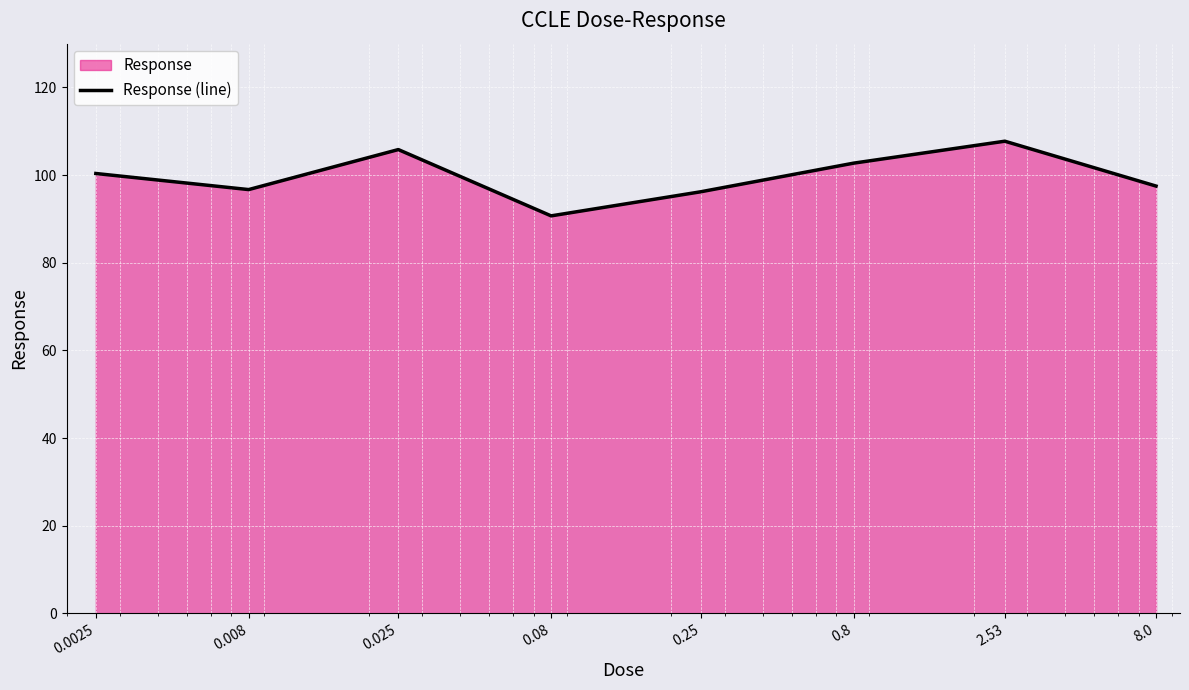

What is the change in value from 0.008 to 0.25?

-0.5